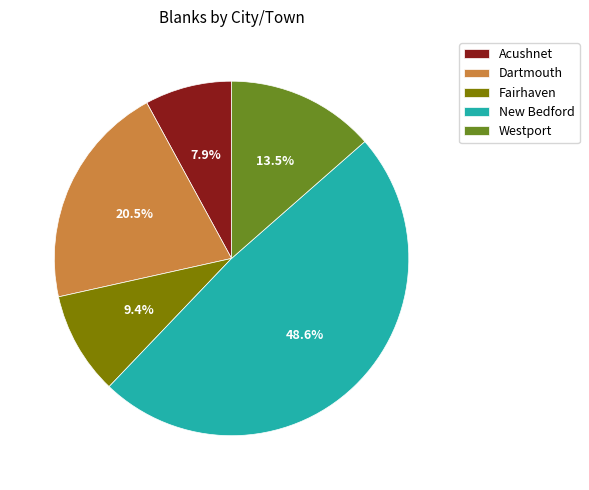

Does any single category account for the majority?

No